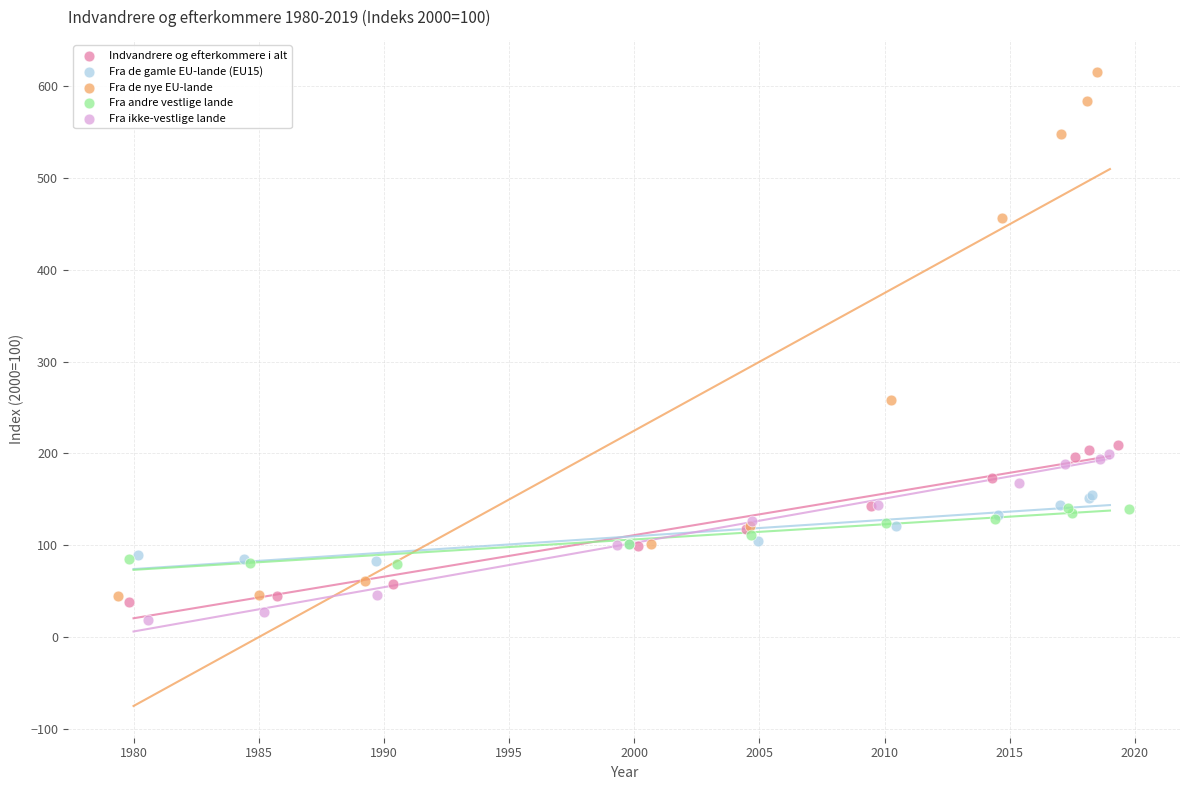

Which series has the largest Y range (max minus min)?

Fra de nye EU-lande